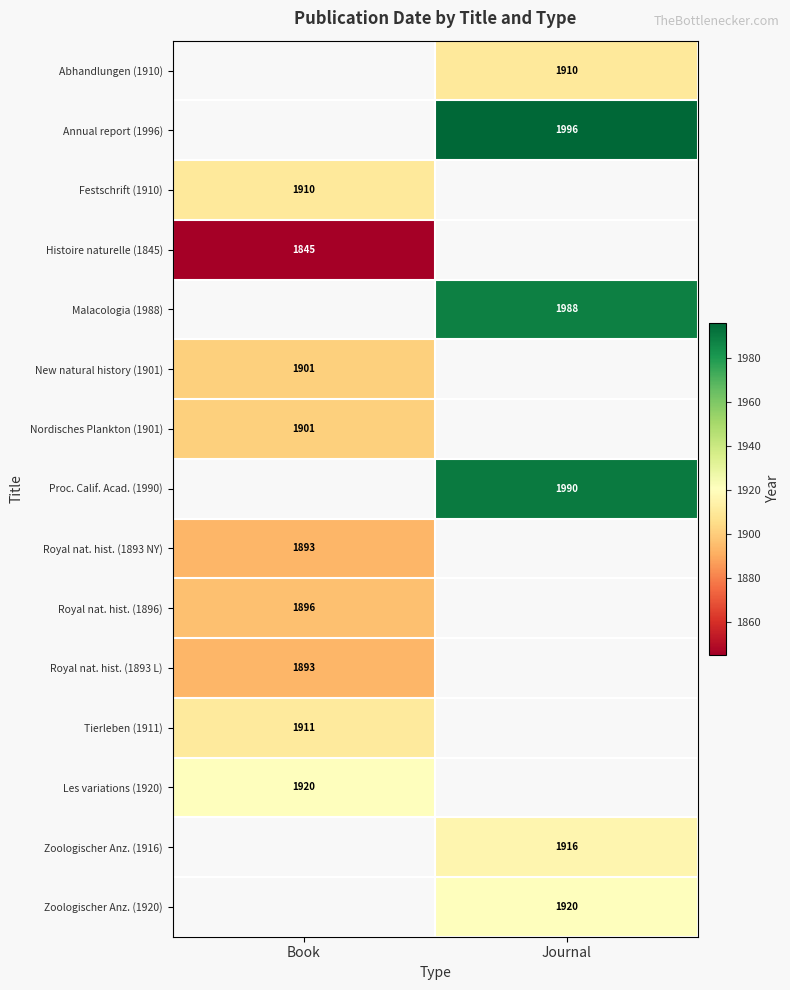

The value of Malacologia (1988) at Journal is 1988. True or false?

True